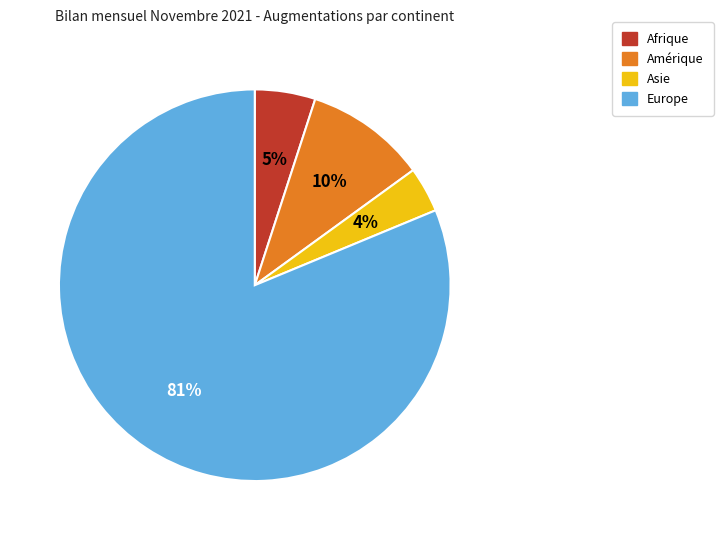

Rank the categories by value from lowest to highest.

Asie, Afrique, Amérique, Europe